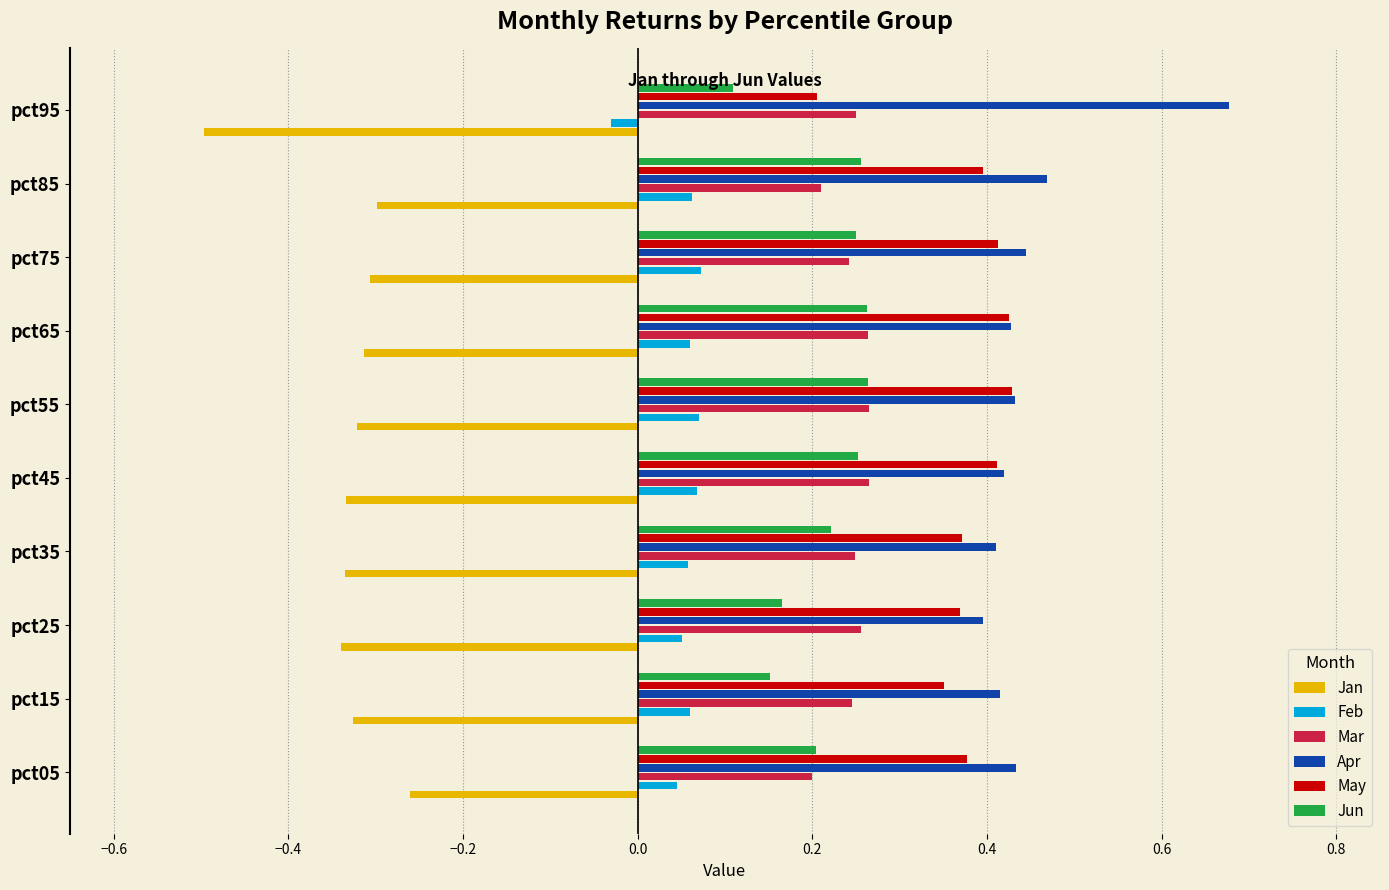

How many Mar values are between 0 and 1?

10